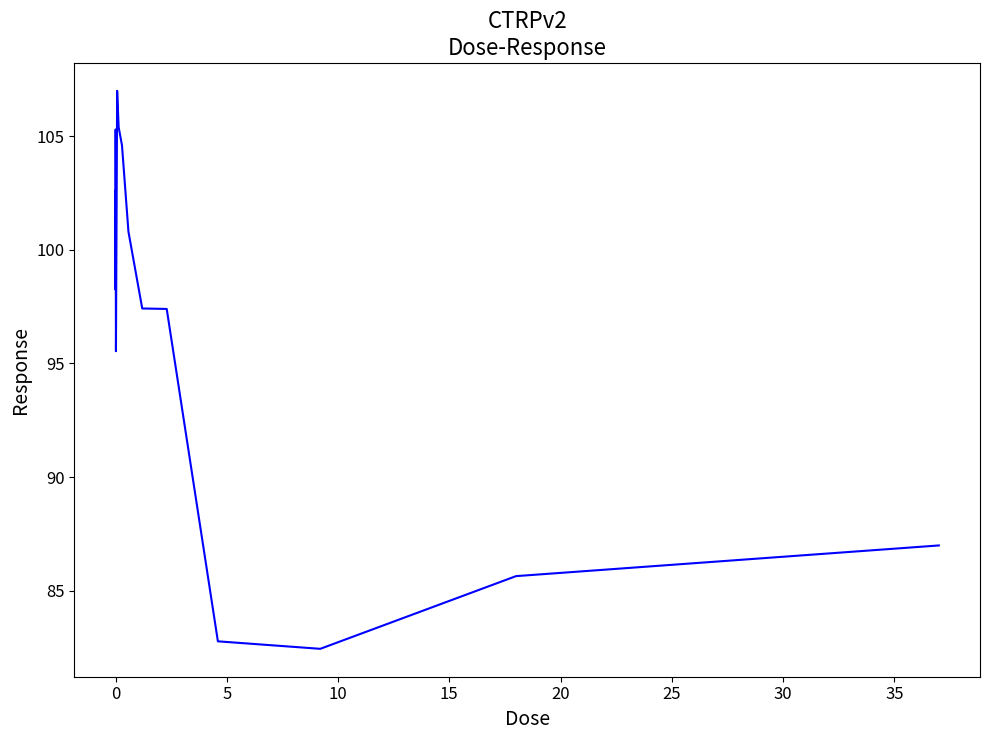

What is the smallest value displayed?

82.4